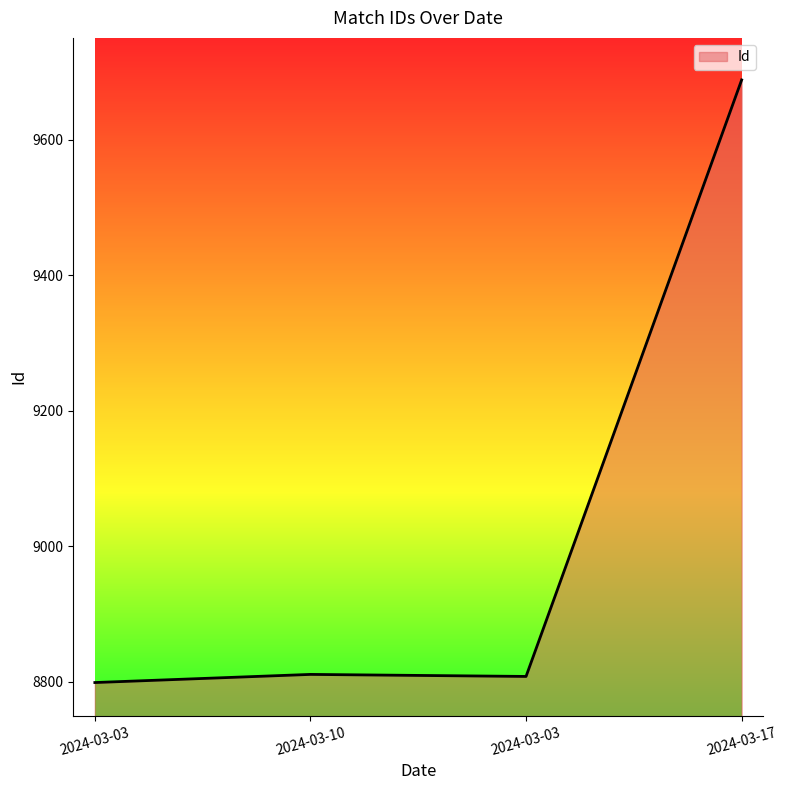

Where does the data first go above 8811?

2024-03-17